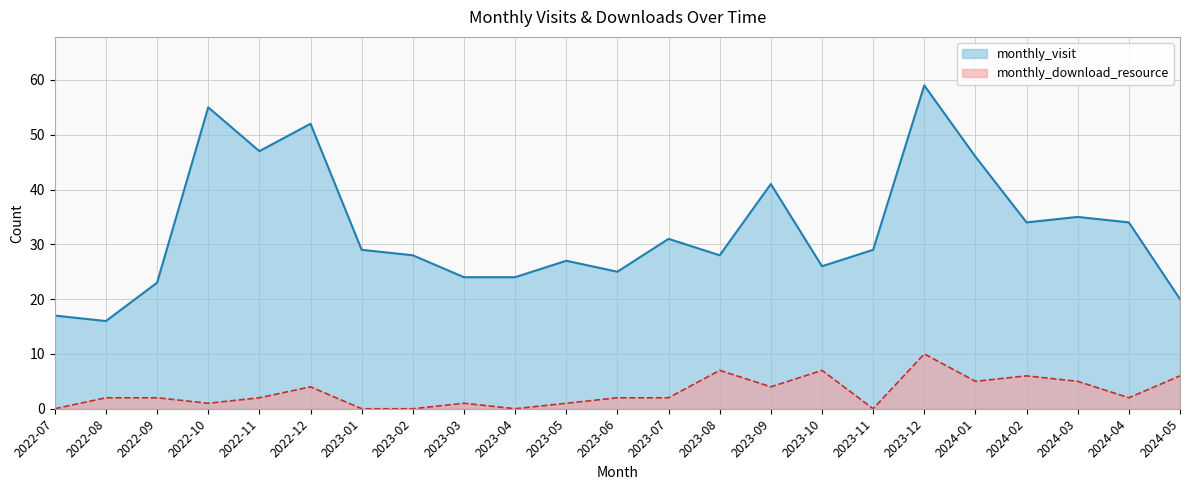

What is the value of the monthly_download_resource point at the 14th from the left?

7